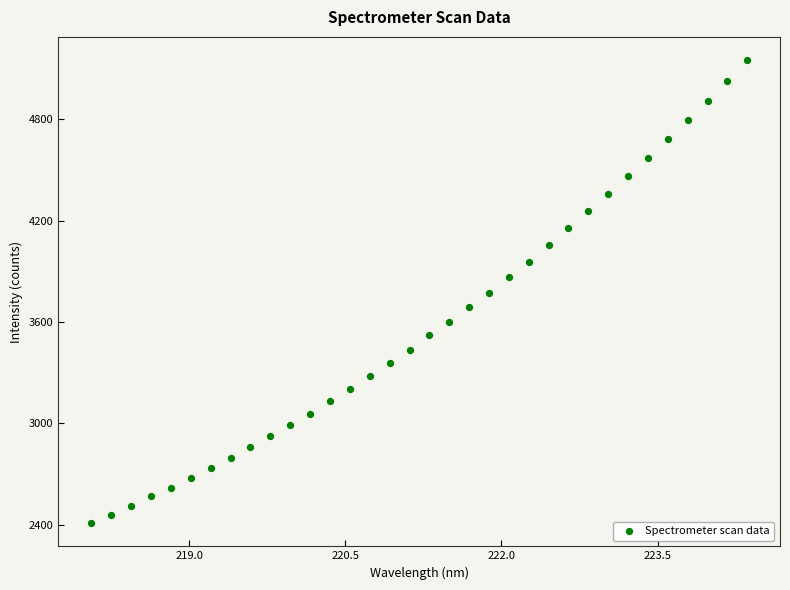

What is the range of Y values (max minus min)?

2743.3